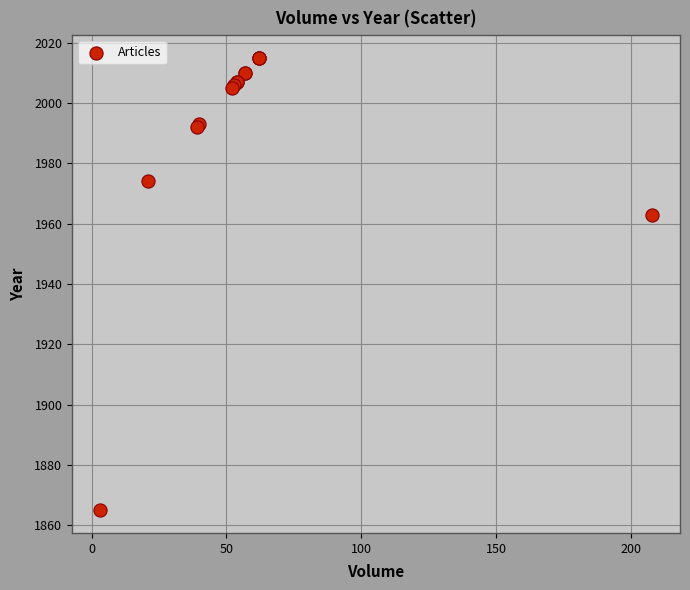

What Y value in the scatter plot is closest to 1940?

1963